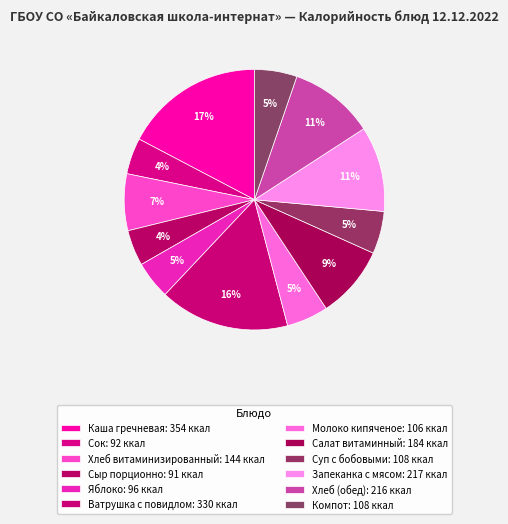

What percentage do Запеканка с мясом and Хлеб витаминизированный together represent?

17.6%